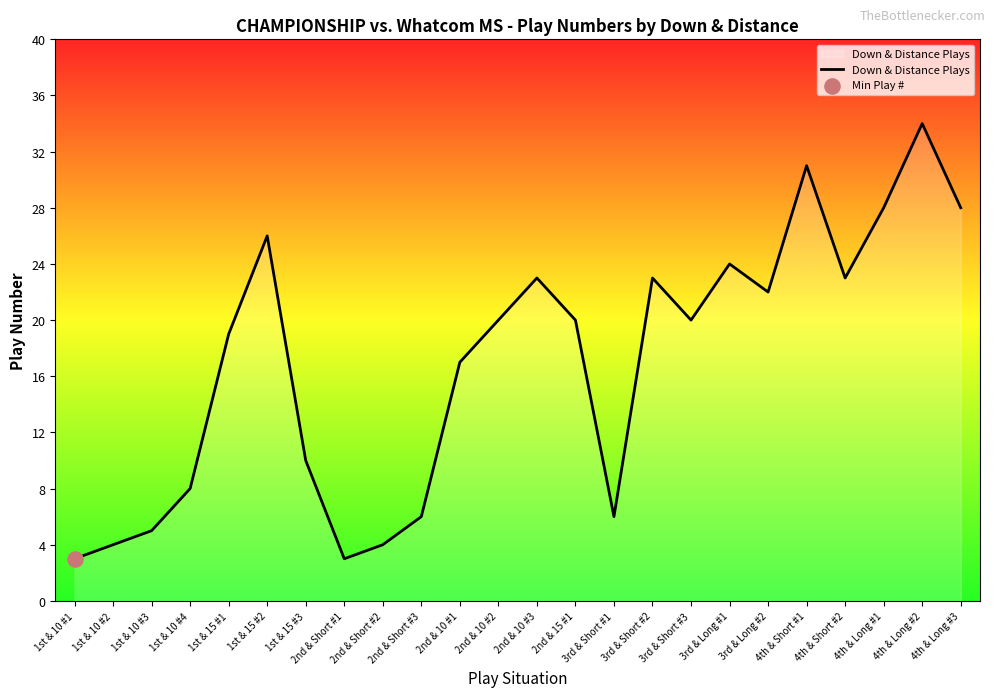

What is the change in value from 2nd & 10 #3 to 3rd & Short #1?

-17